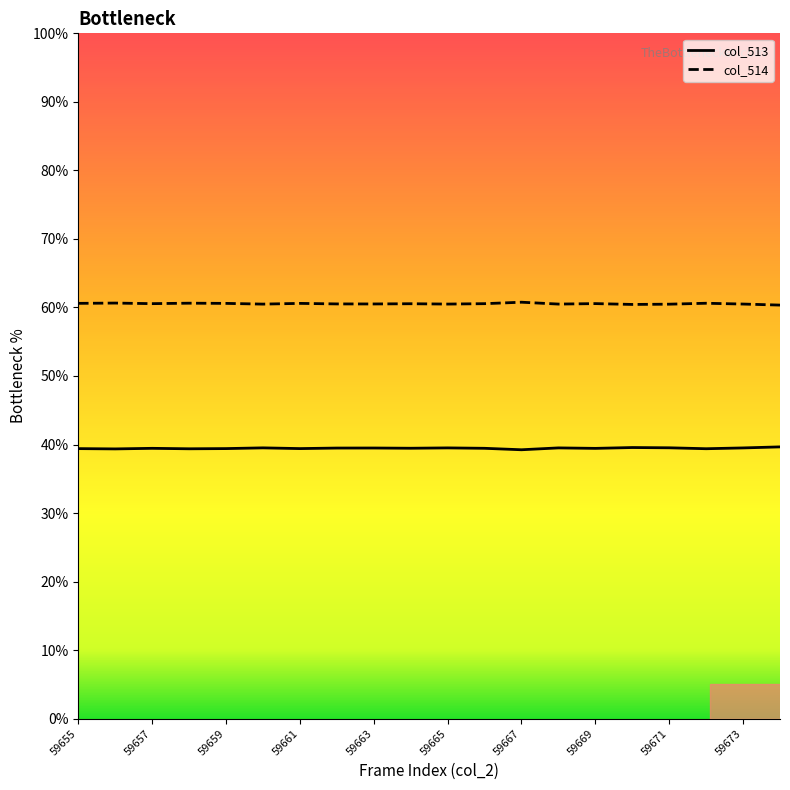

True or false: col_514 and col_513 intersect in this chart.

False